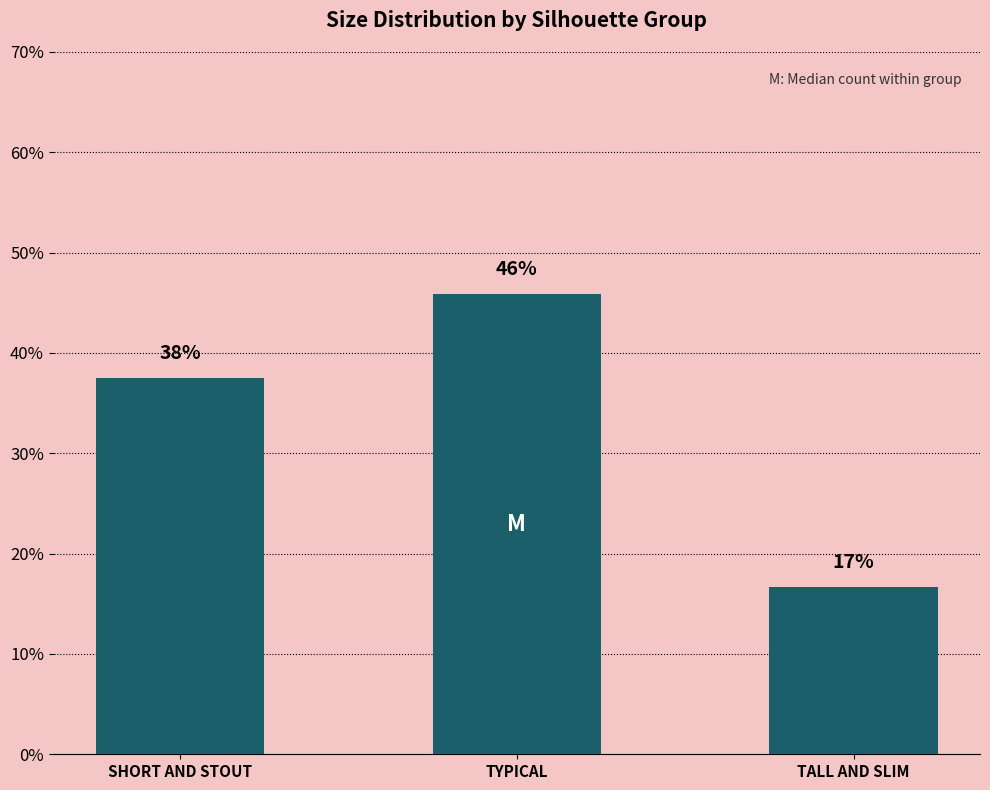

Between SHORT AND STOUT and TALL AND SLIM, which is larger?

SHORT AND STOUT